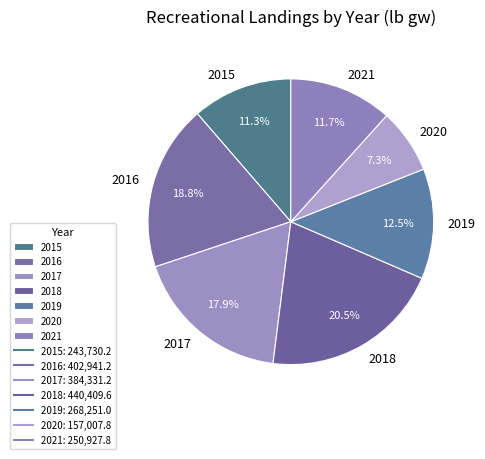

The 2015 slice represents 4% of the pie. True or false?

False